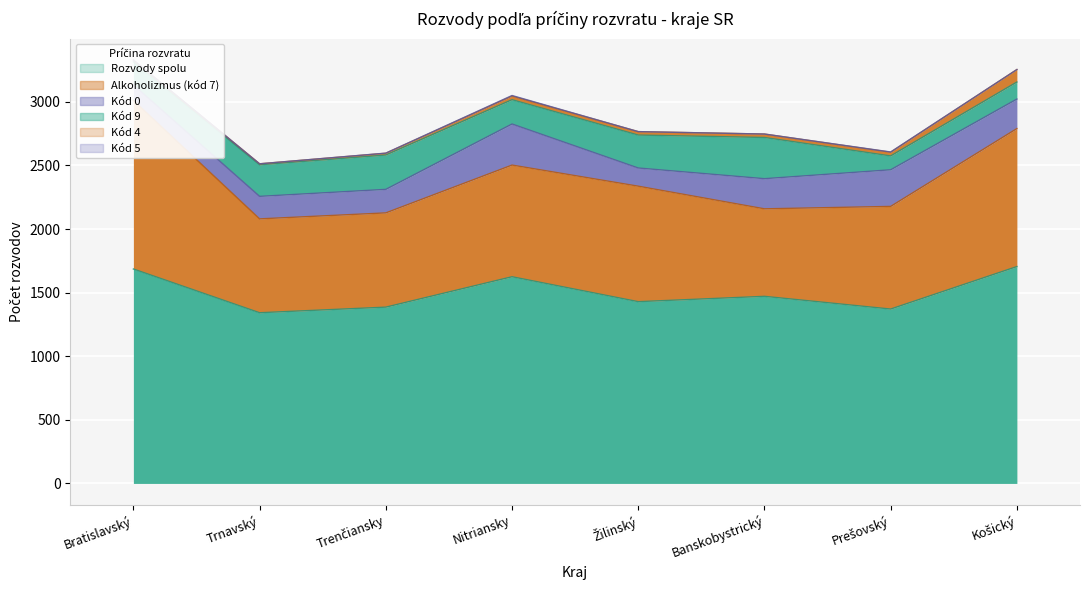

What is the difference between the highest and lowest values at Bratislavský?

1684